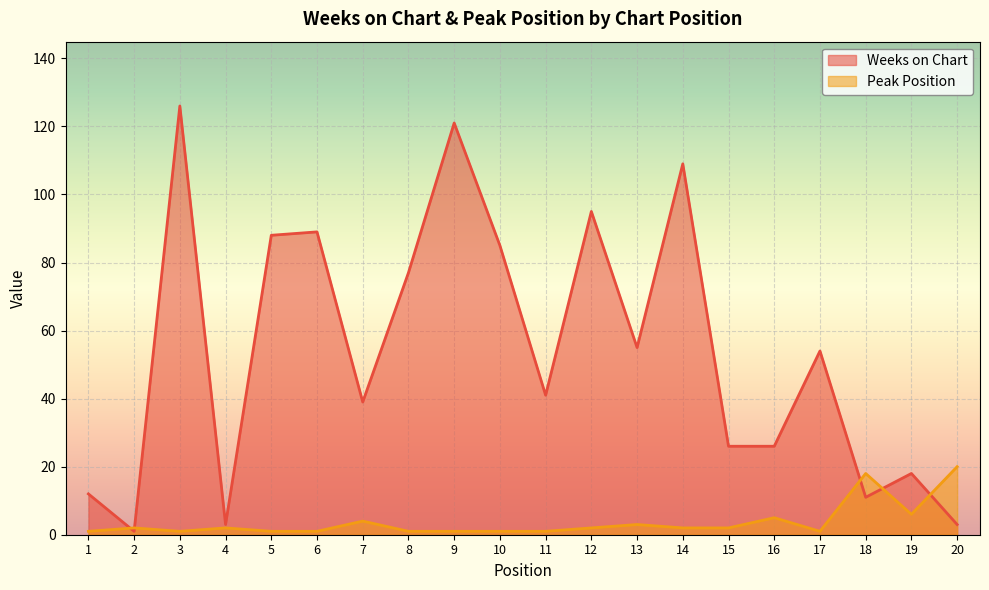

Is the value of Peak Position at 14 greater than the value of Weeks on Chart at 9?

No